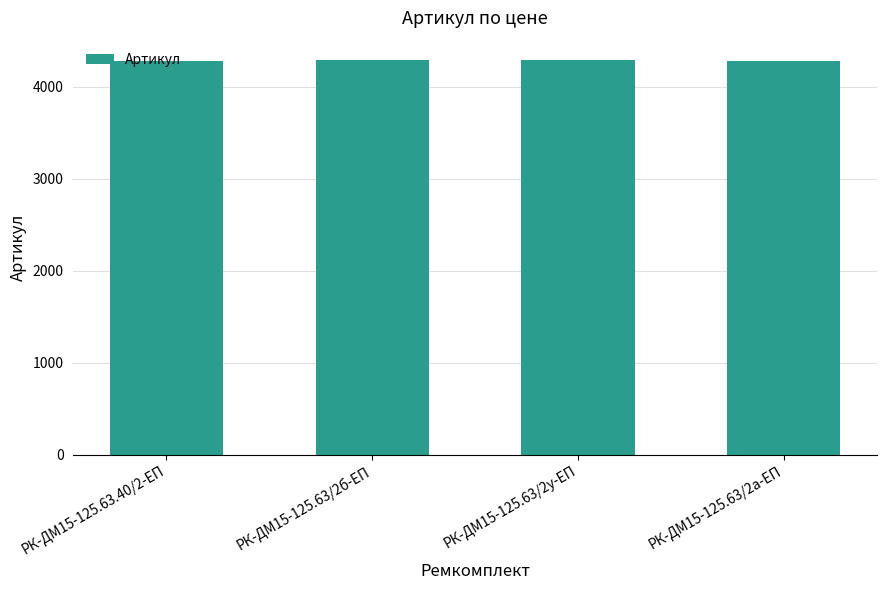

What is the sum of the values at РК-ДМ15-125.63/2а-ЕП and РК-ДМ15-125.63/2у-ЕП?

8574